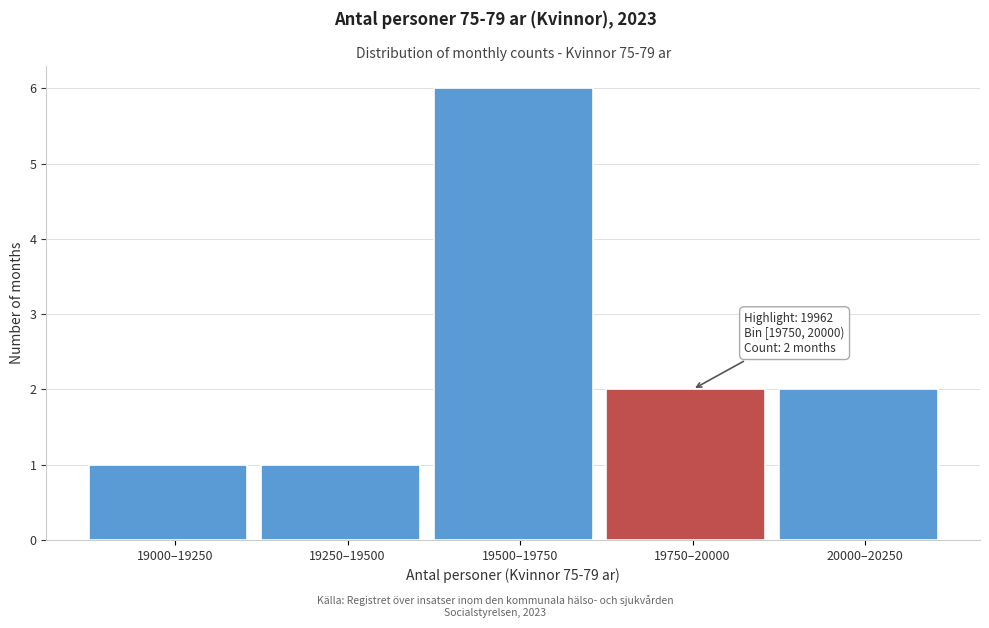

Reading left to right, list all the values displayed in this chart.

19000–19250=1	19250–19500=1	19500–19750=6	19750–20000=2	20000–20250=2